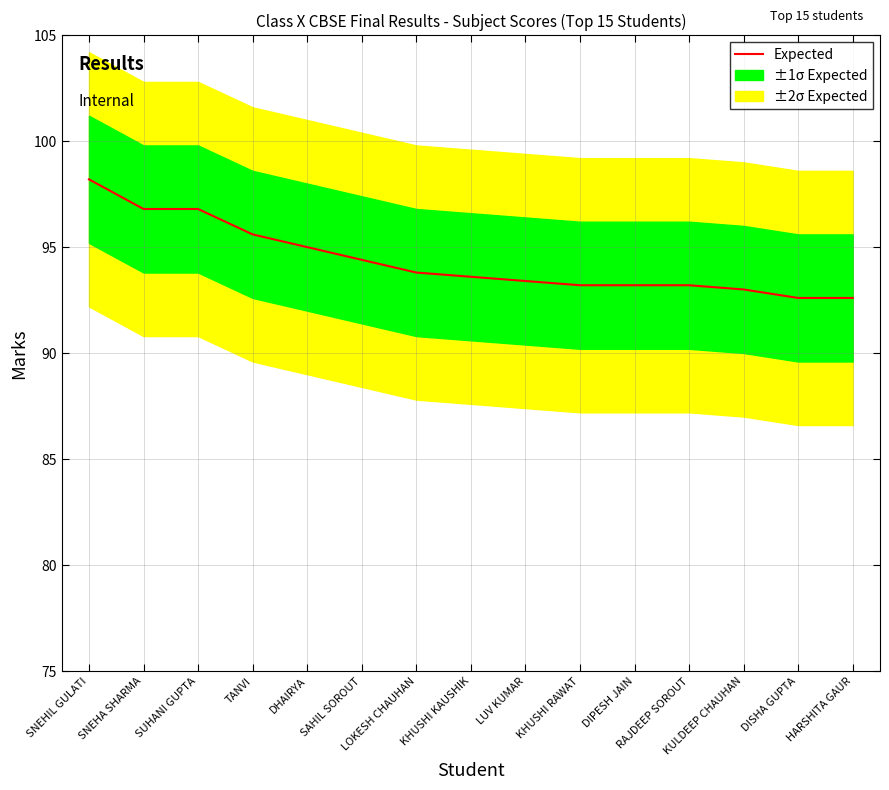

List the labels in order of value, smallest first.

DISHA GUPTA, HARSHITA GAUR, KULDEEP CHAUHAN, KHUSHI RAWAT, DIPESH JAIN, RAJDEEP SOROUT, LUV KUMAR, KHUSHI KAUSHIK, LOKESH CHAUHAN, SAHIL SOROUT, DHAIRYA, TANVI, SNEHA SHARMA, SUHANI GUPTA, SNEHIL GULATI